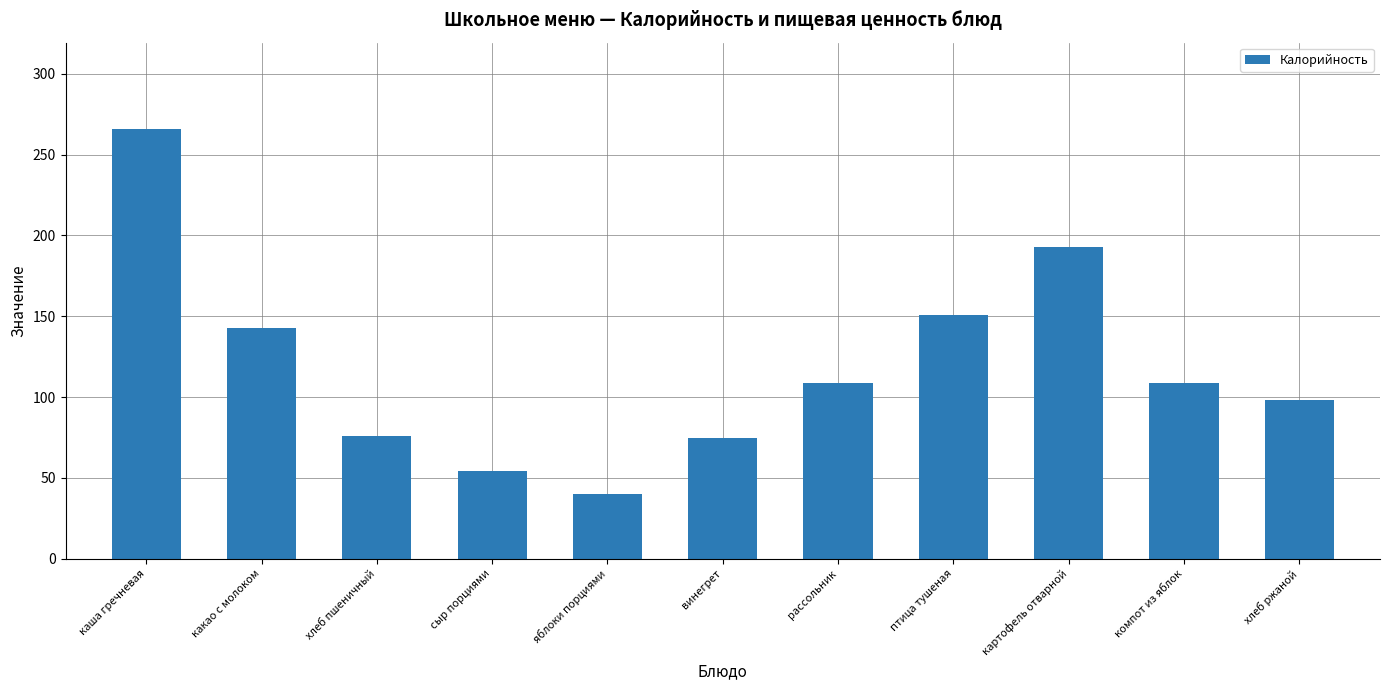

What is the smallest value displayed?

40